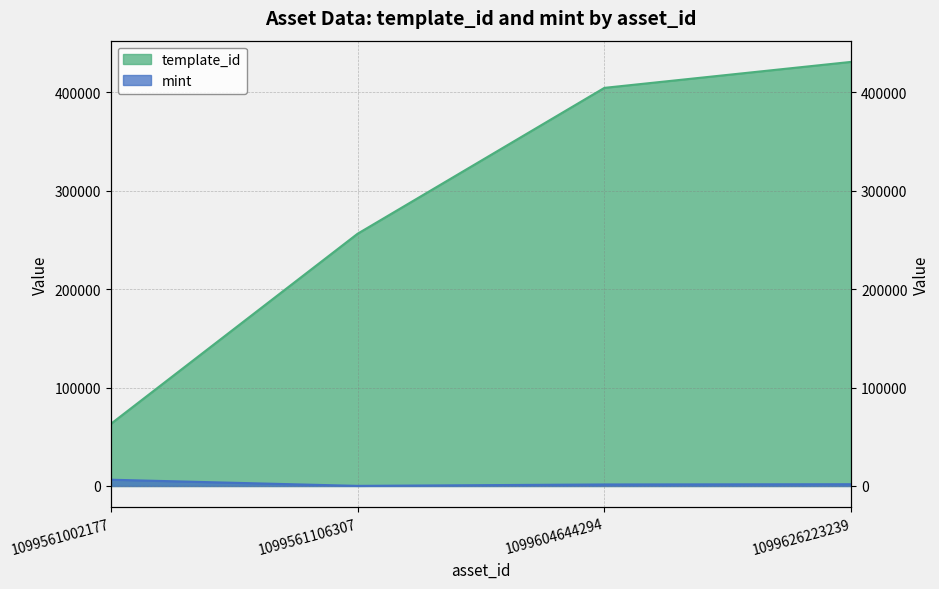

At which label does template_id first exceed 404373?

1099626223239